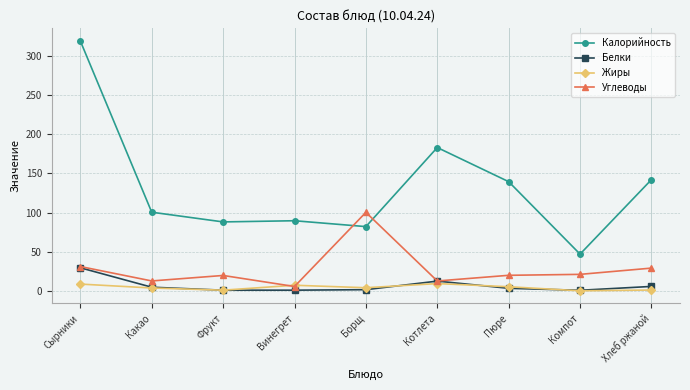

At which label is Углеводы closest to 52?

Сырники